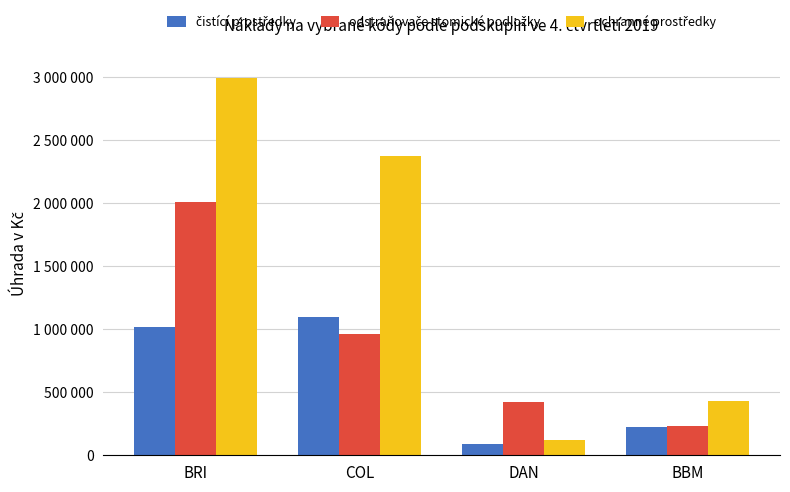

What is the sum of the čistící prostředky values at COL and BBM?

1321314.2